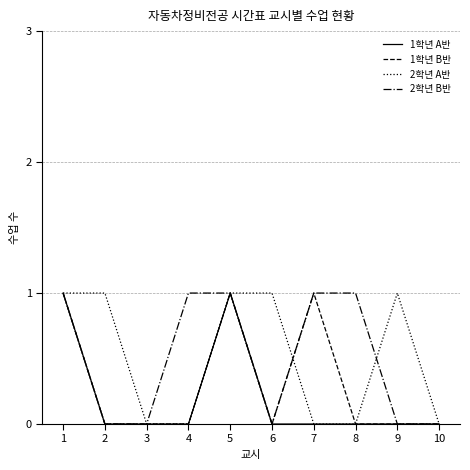

The value of 2학년 B반 at 3 is 0. True or false?

True